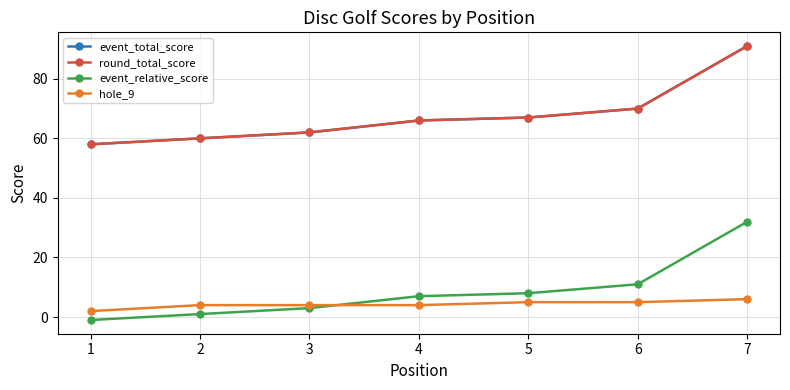

What is the value of the hole_9 point at the 2nd from the left?

4